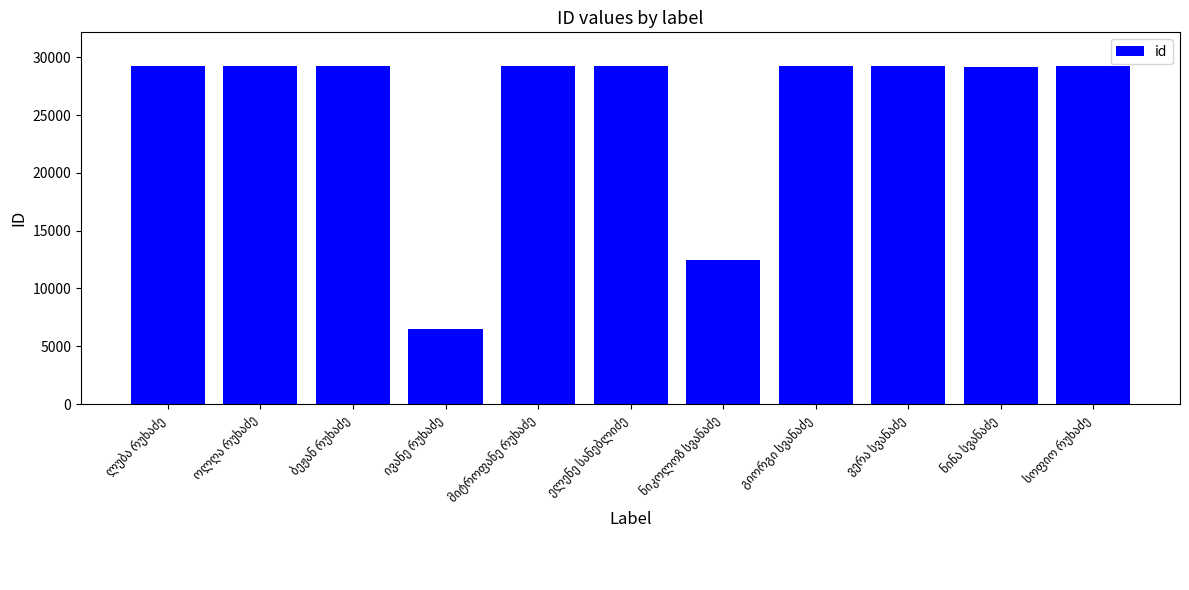

What is the smallest value displayed?

6497